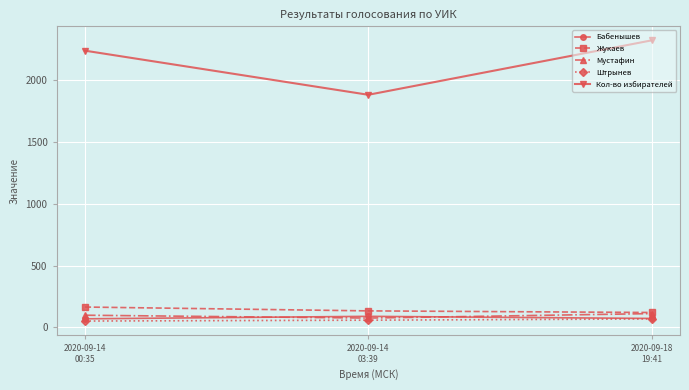

Read the Жукаев value at 2020-09-14
00:35.

165